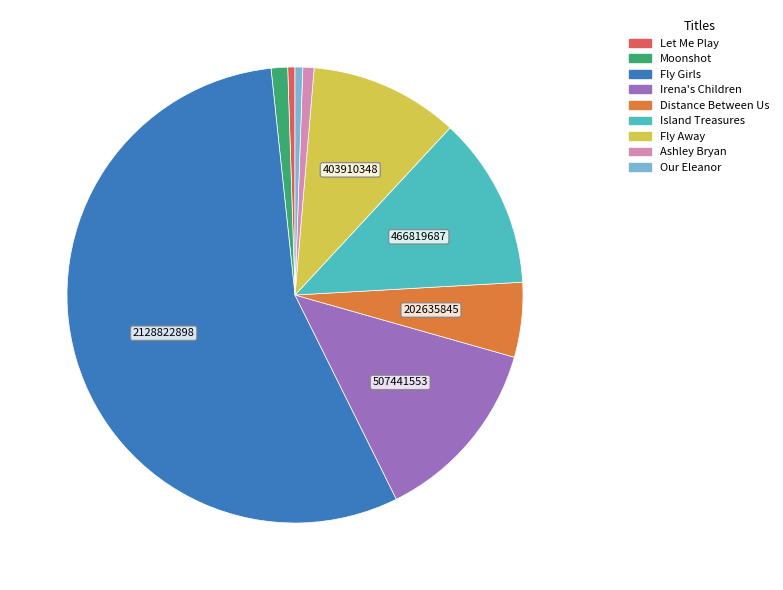

How many segments does this pie chart have?

9